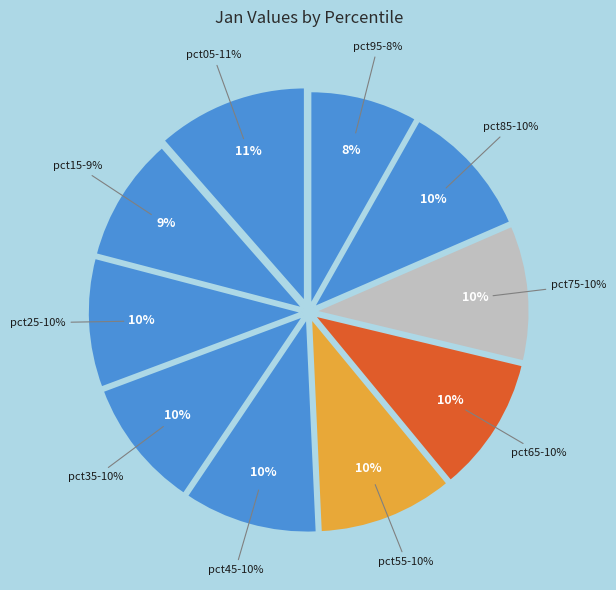

Does pct35 represent more than half of the total?

No